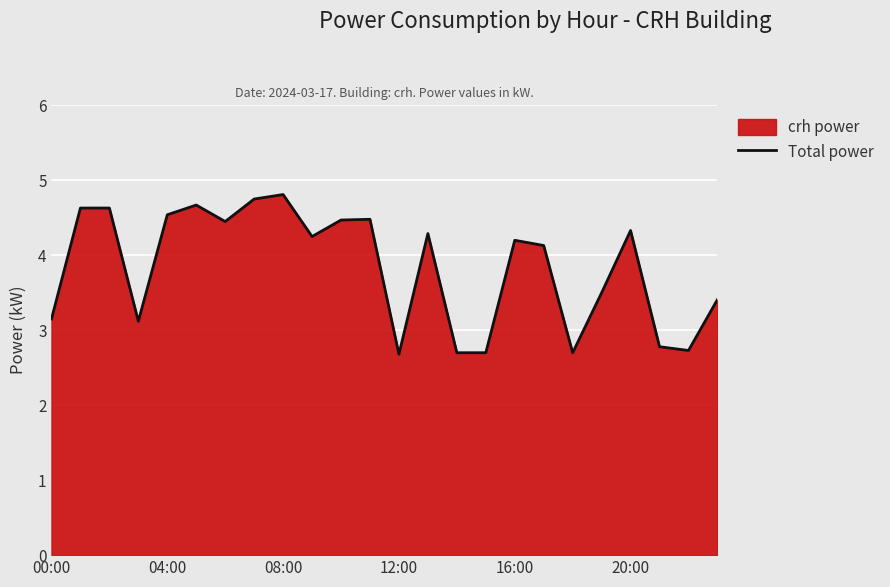

Reading left to right, what are all the values shown in this chart?

3.1	4.6	4.6	3.1	4.5	4.7	4.5	4.8	4.8	4.2	4.5	4.5	2.7	4.3	2.7	2.7	4.2	4.1	2.7	3.5	4.3	2.8	2.7	3.4